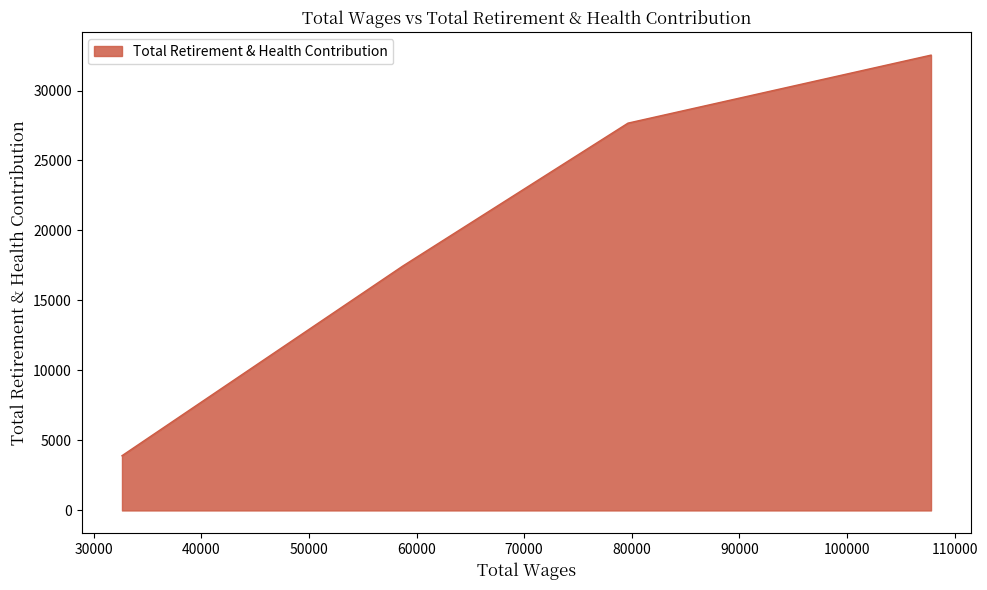

True or false: the data shows 3911 at 32624.0.

True